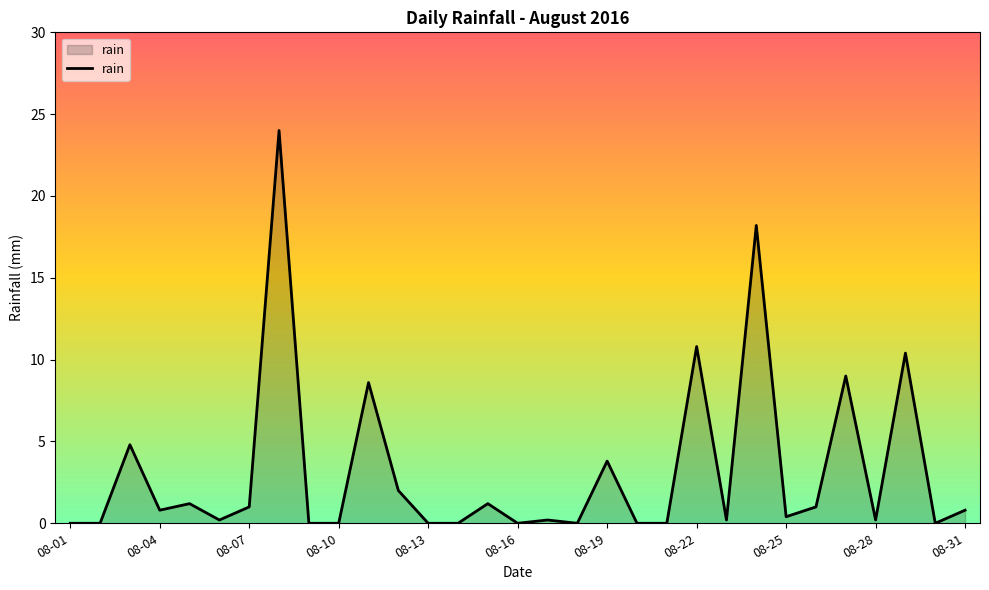

What is the sum of all values?

98.8